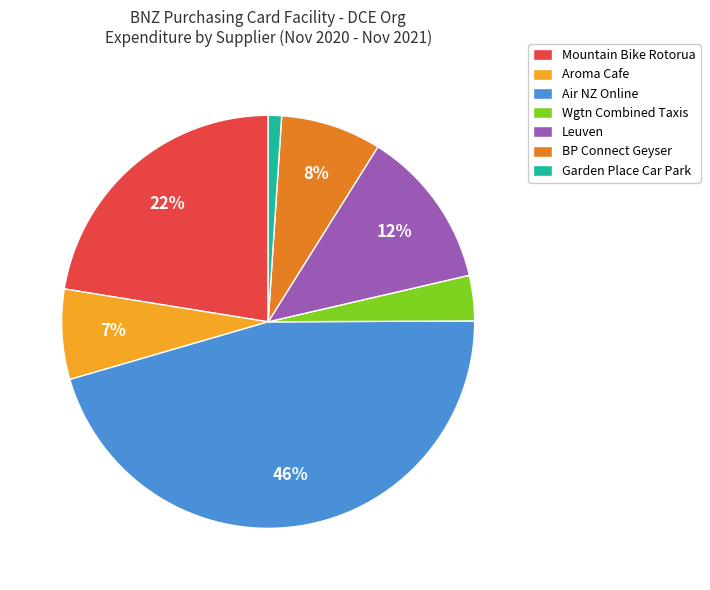

Count the number of slices in the pie.

7